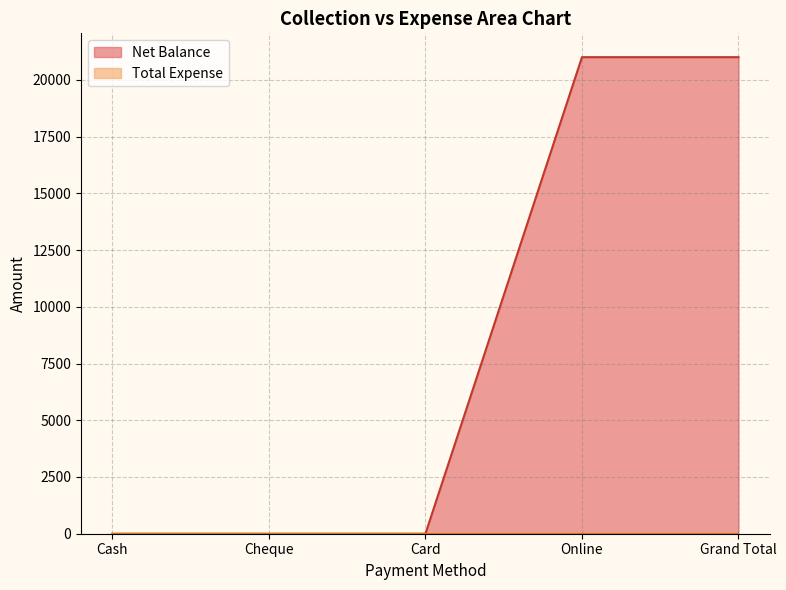

What is the difference between the maximum and second lowest values?

21000